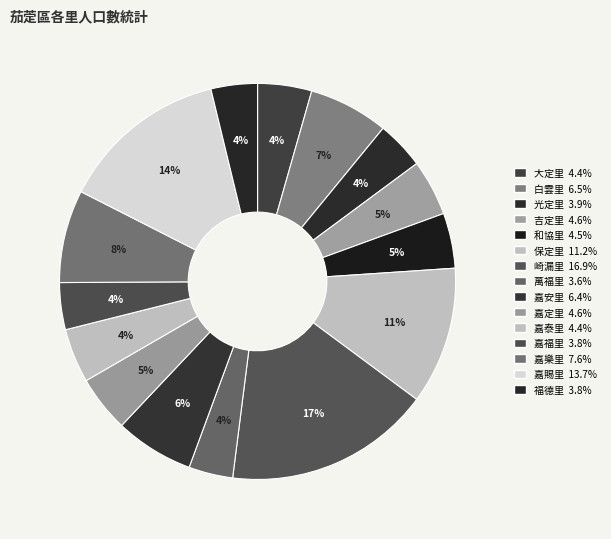

Does any single category account for the majority?

No